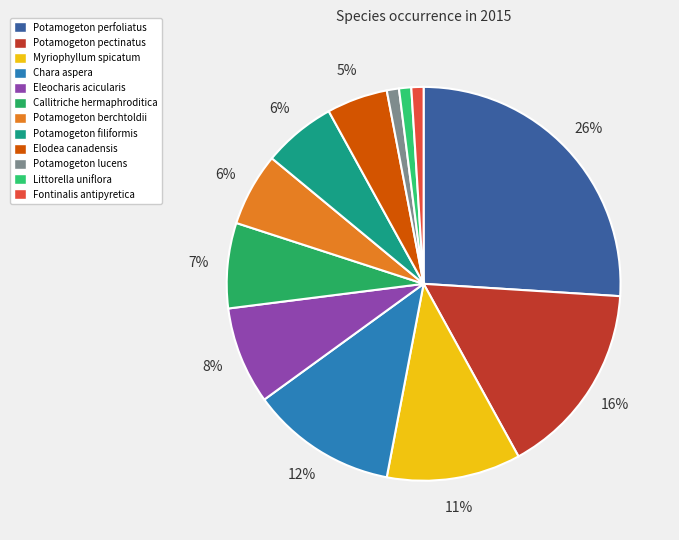

The Callitriche hermaphroditica slice represents 7% of the pie. True or false?

True